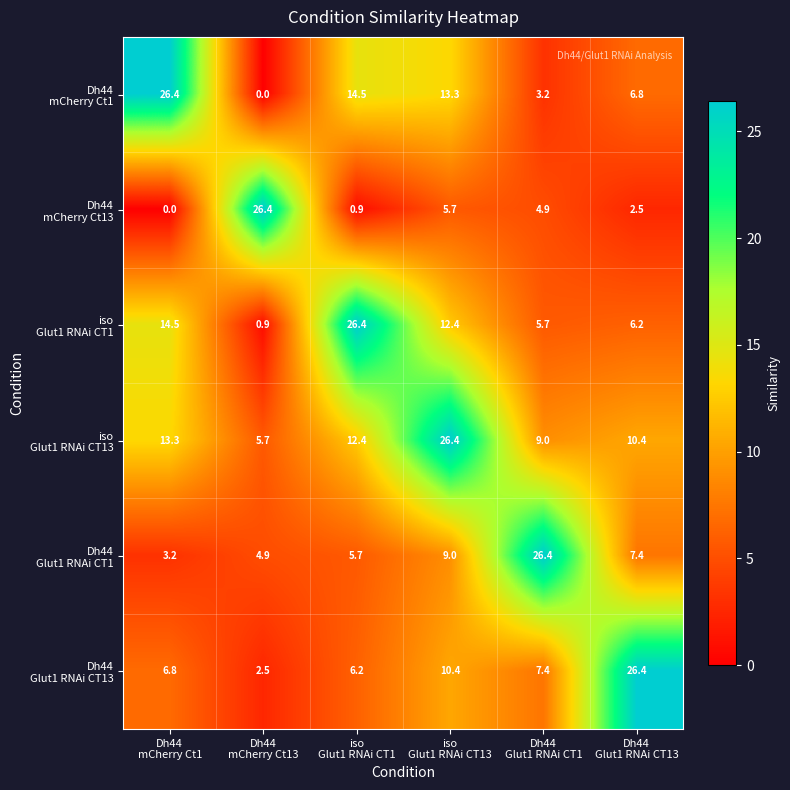

At how many categories does at least one series exceed 17?

6